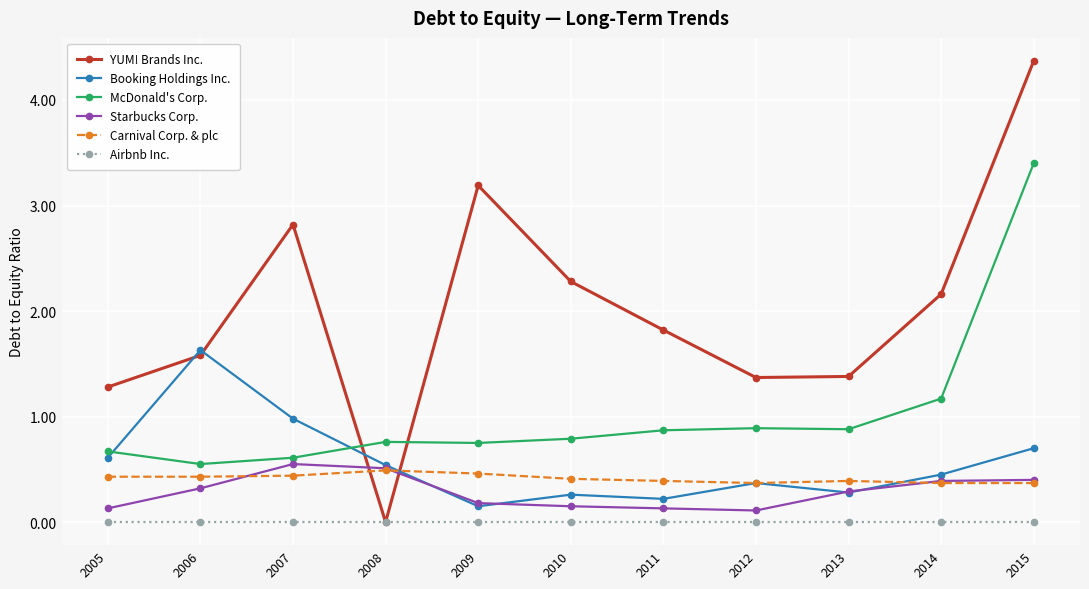

Which series has the widest spread of values?

YUM! Brands Inc.